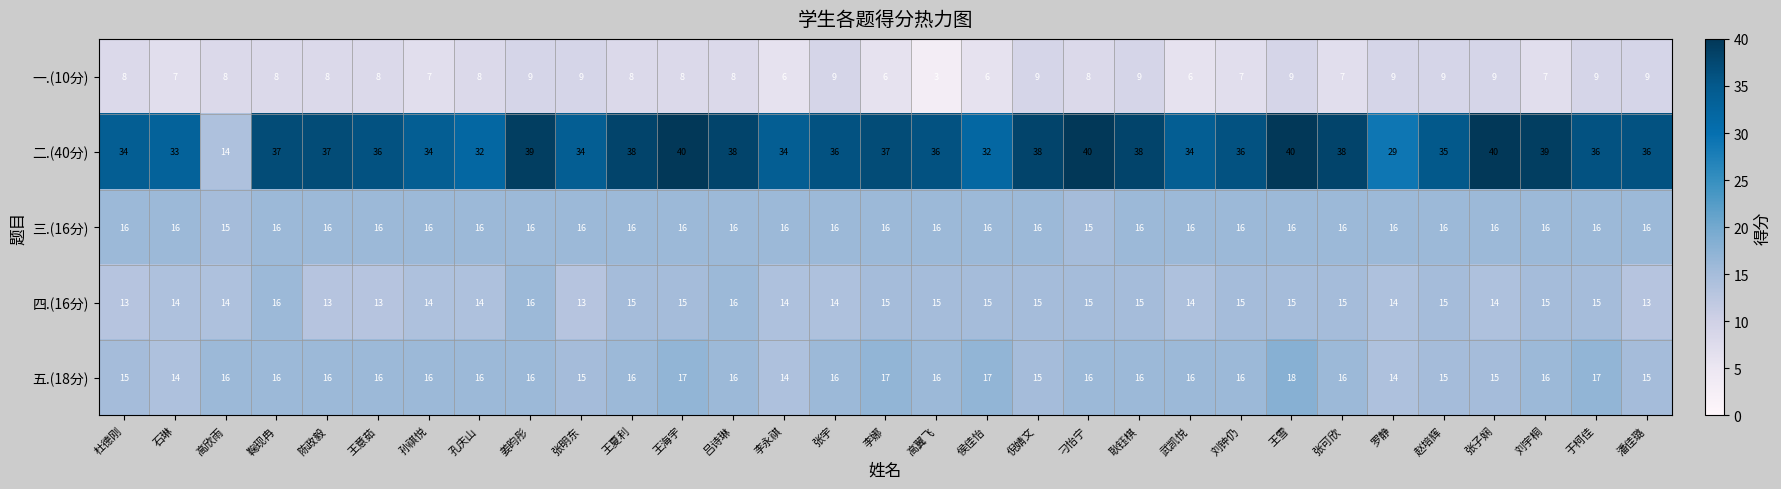

At which label does 二.(40分) first exceed 36?

鞠现冉